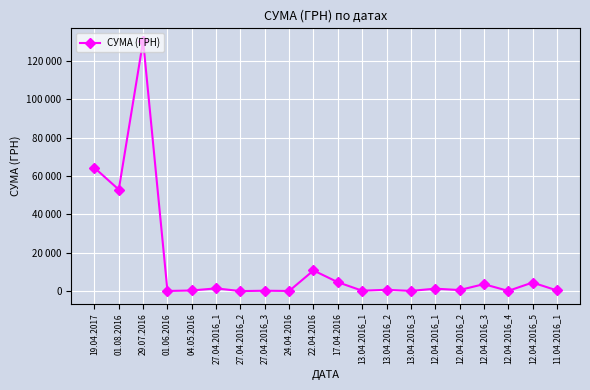

What is the greatest value displayed?

130379.7